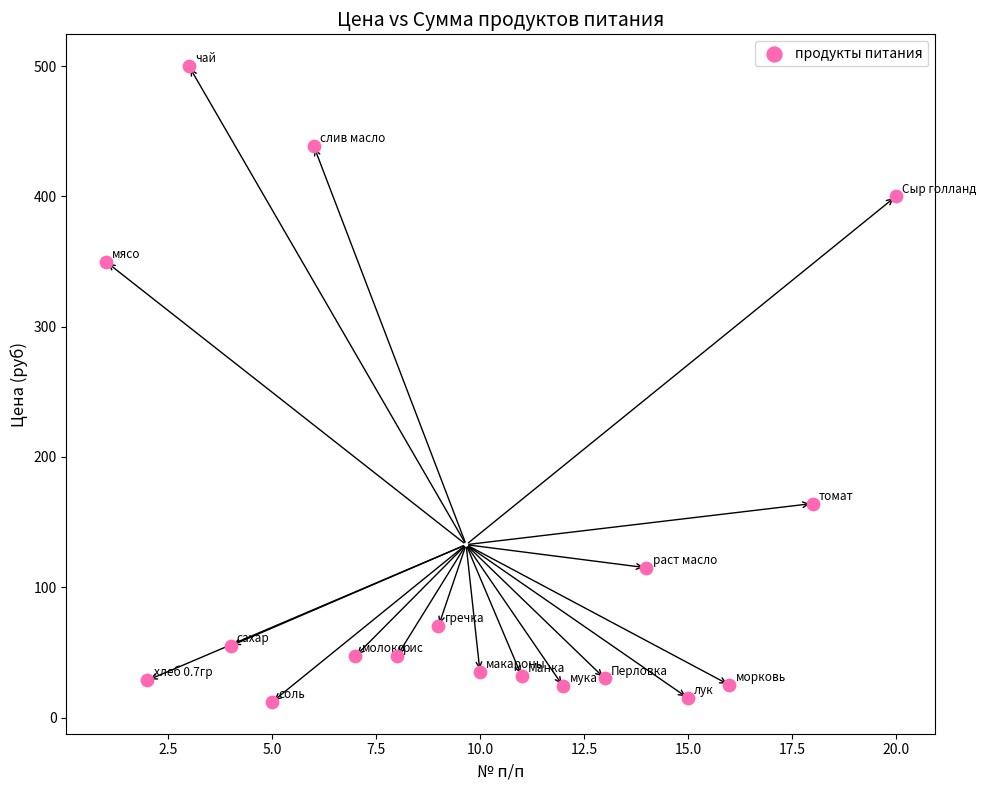

What is the range of Y values (max minus min)?

488.0